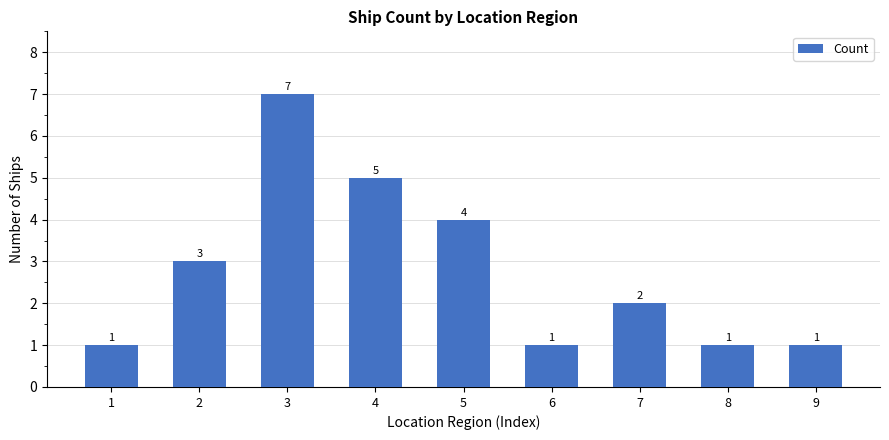

The value at 3 is 11. True or false?

False